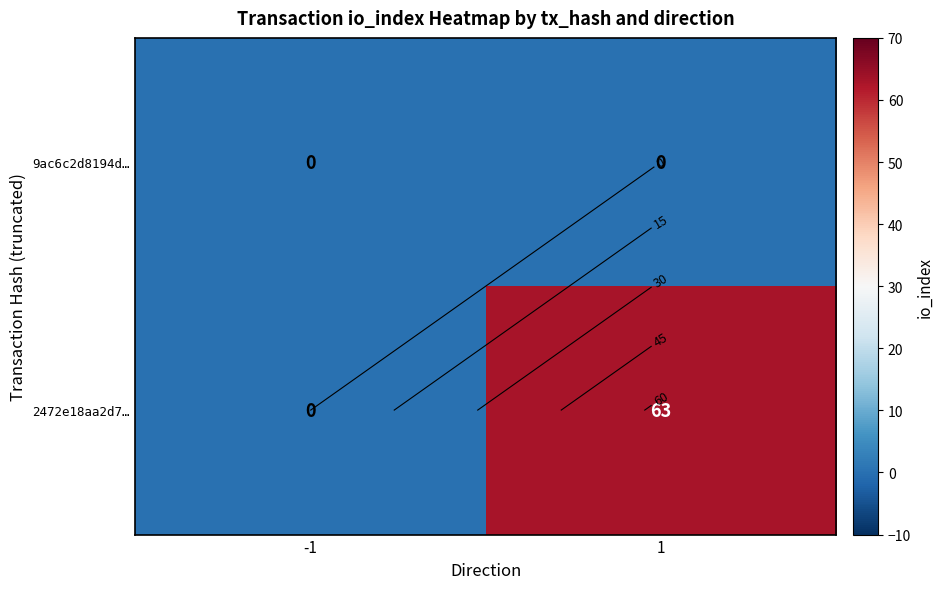

What is the approximate value of 2472e18aa2d7… at 1, to the nearest 5?

65